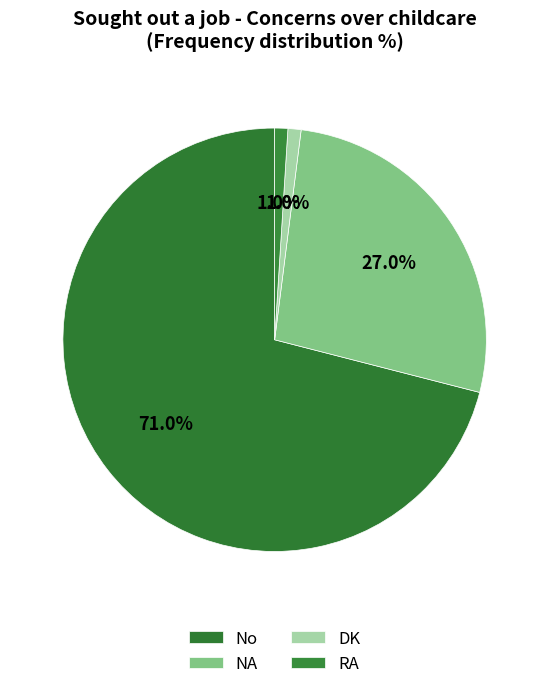

How many slices are in this pie chart?

4